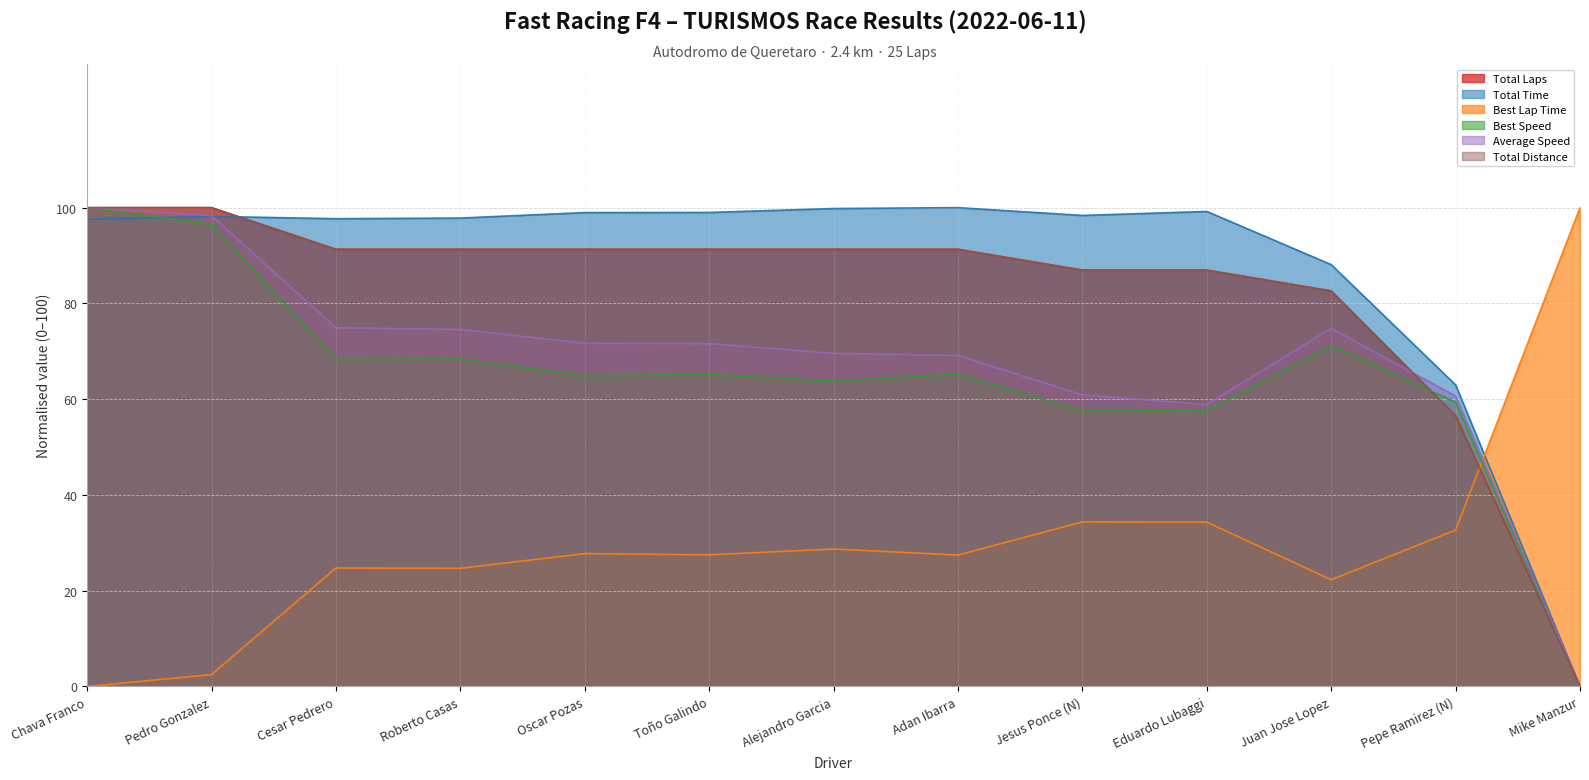

Where do Best Lap Time and Total Time first cross each other?

Pepe Ramirez (N) and Mike Manzur